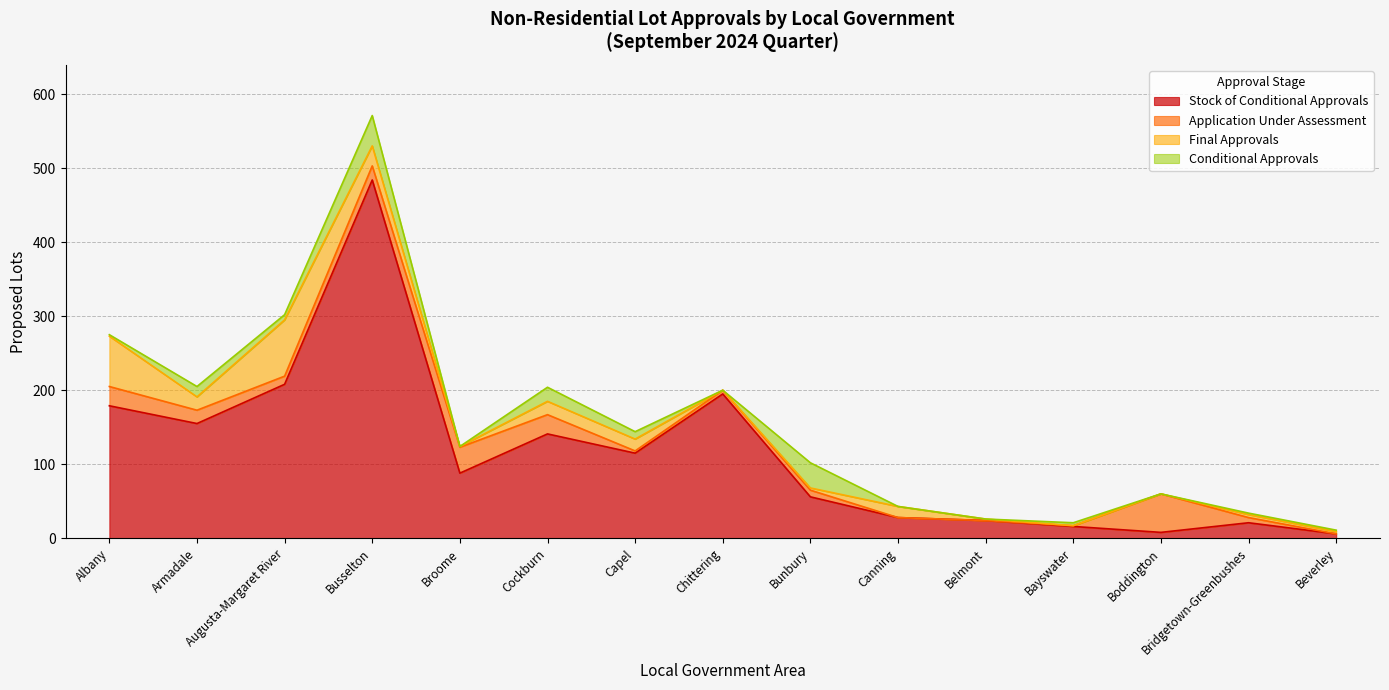

Which series has the largest range (max minus min)?

Stock of Conditional Approvals